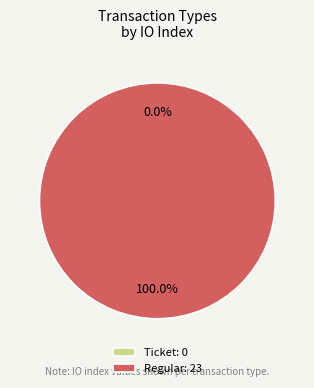

How much of the chart is everything except Ticket?

100.0%